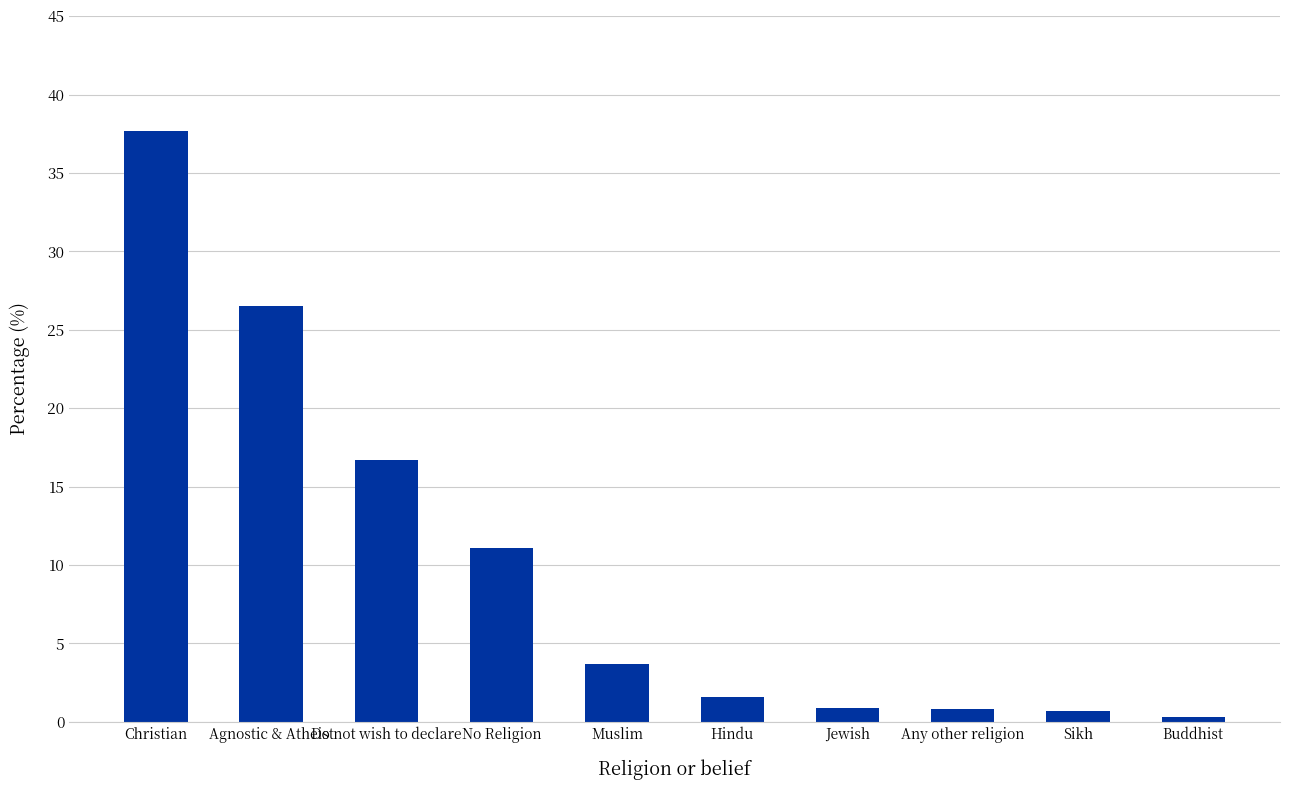

What is the sum of all values?

100.0